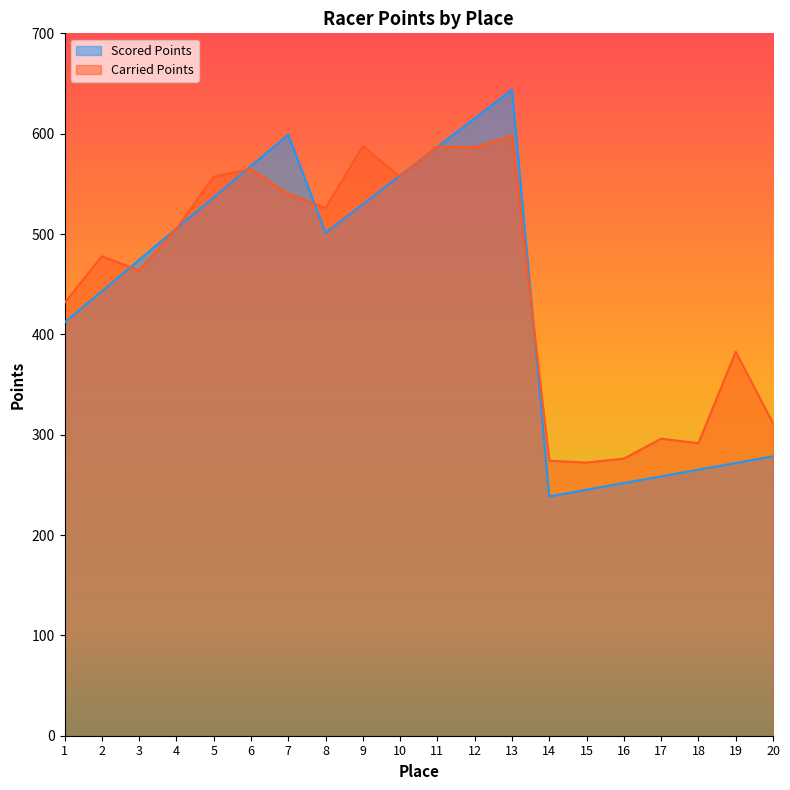

At which category does Scored Points reach its first local peak?

7